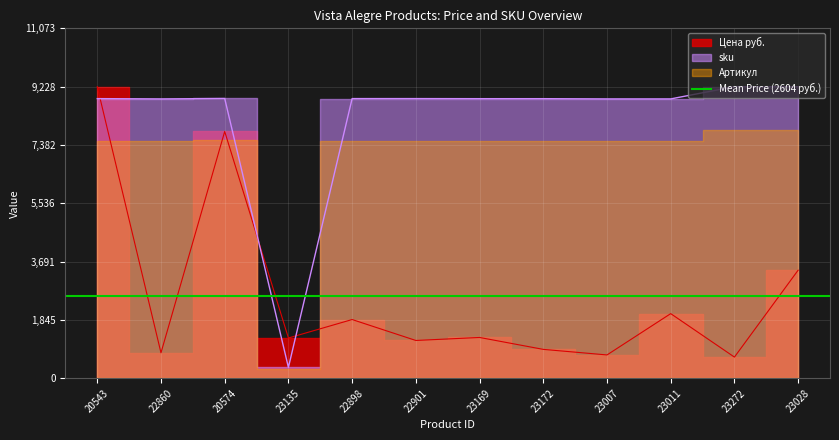

How many lines are shown in the chart?

2